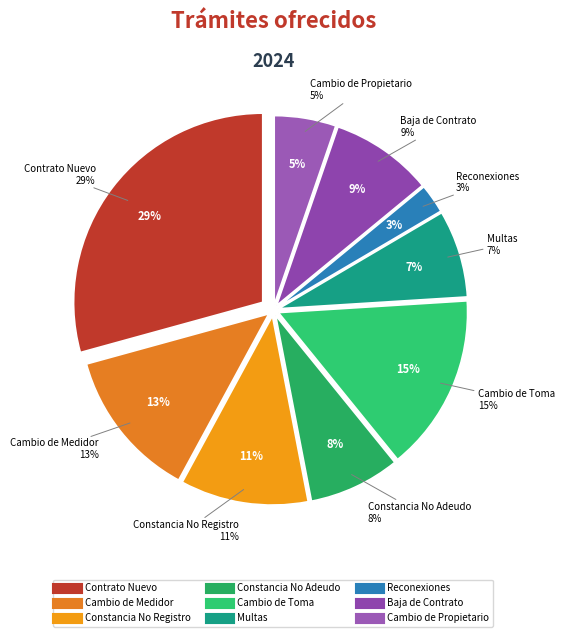

What percentage is NOT represented by Cambio de Propietario?

94.7%